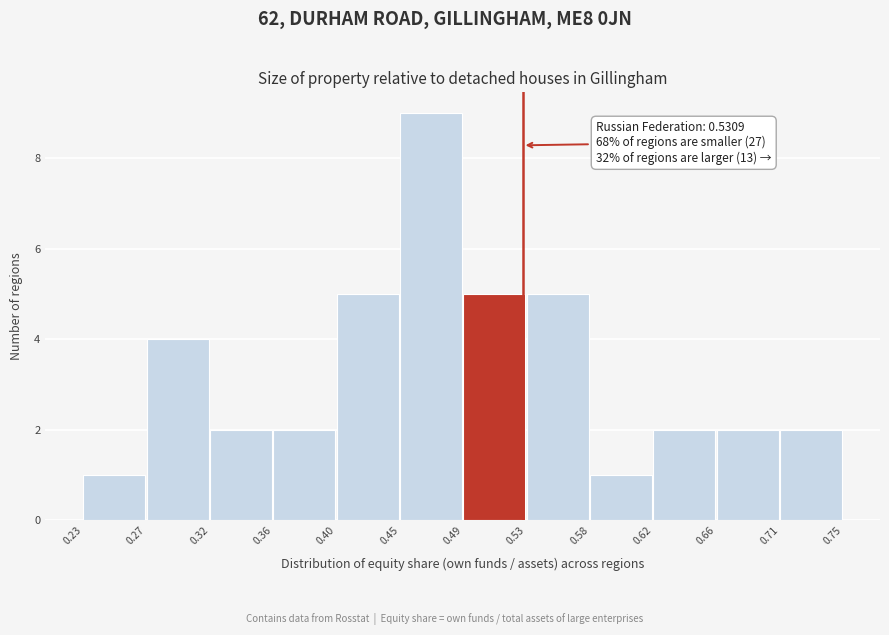

Over which range of the x-axis is the bar tallest?

0.45 to 0.49